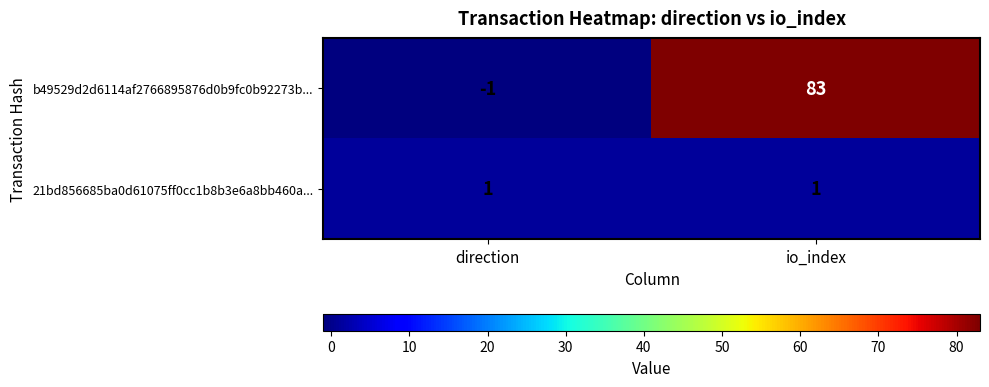

At which label is b49529d2d6114af2766895876d0b9fc0b92273b... closest to 41?

direction